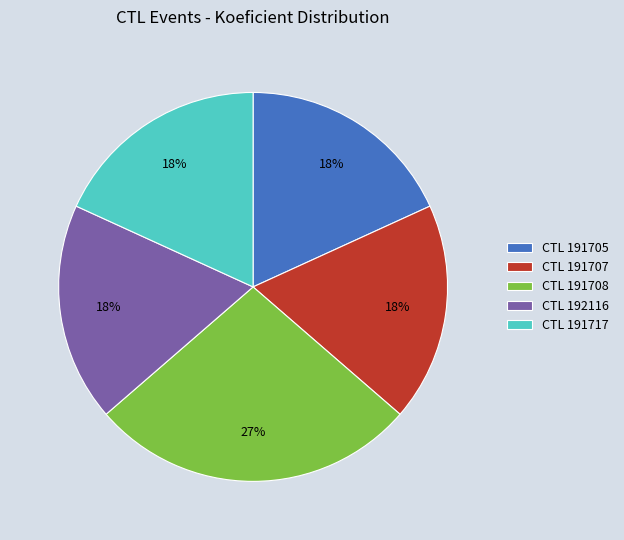

What percentage is the CTL 191708 slice, to the nearest percent?

27%